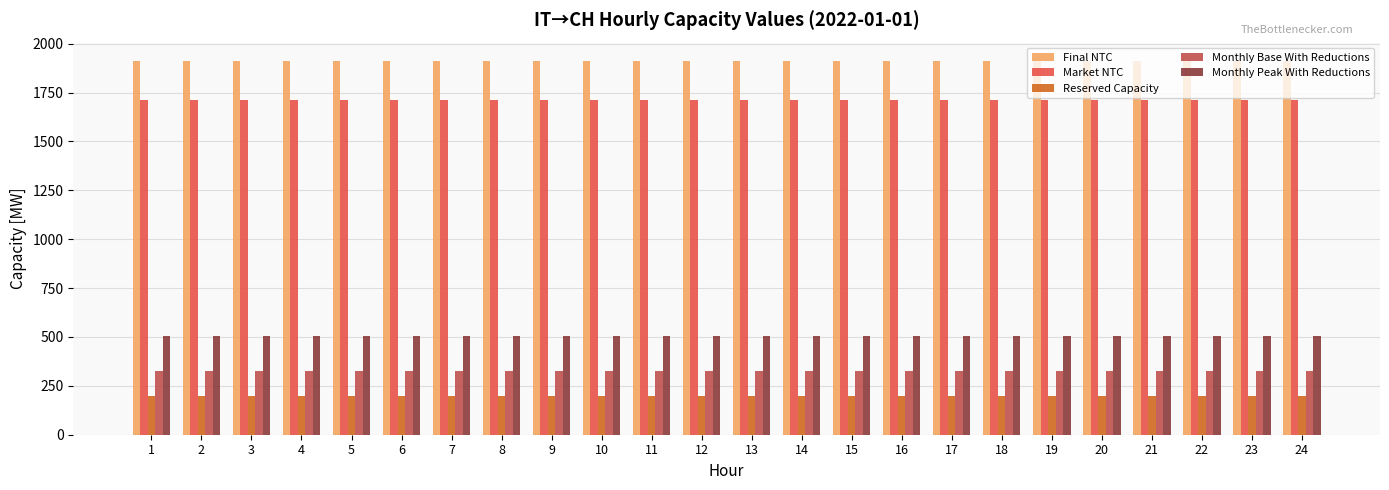

What is the highest value of the Final NTC series?

1910